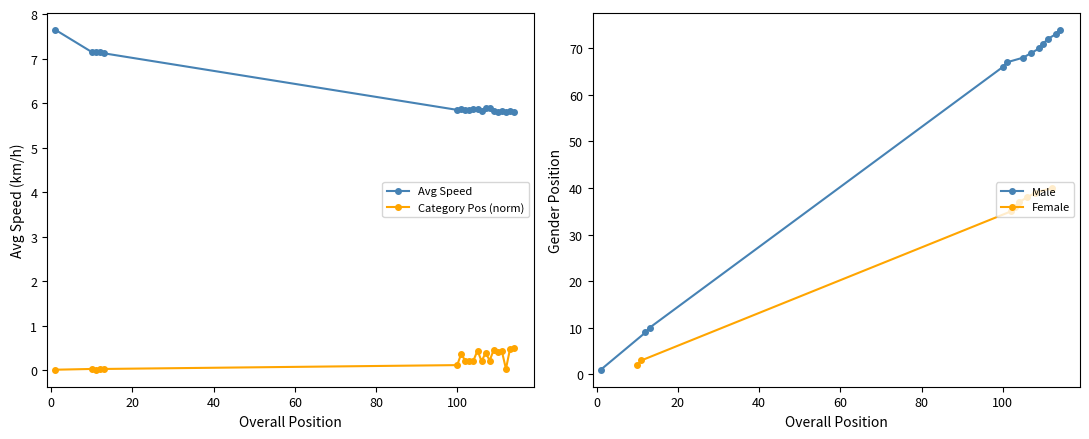

How many series are shown in this chart?

2